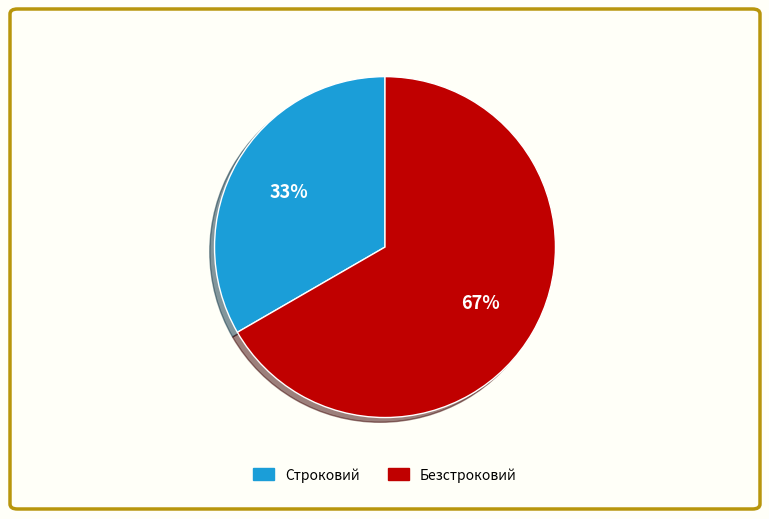

What is the smallest slice in the pie chart?

Строковий